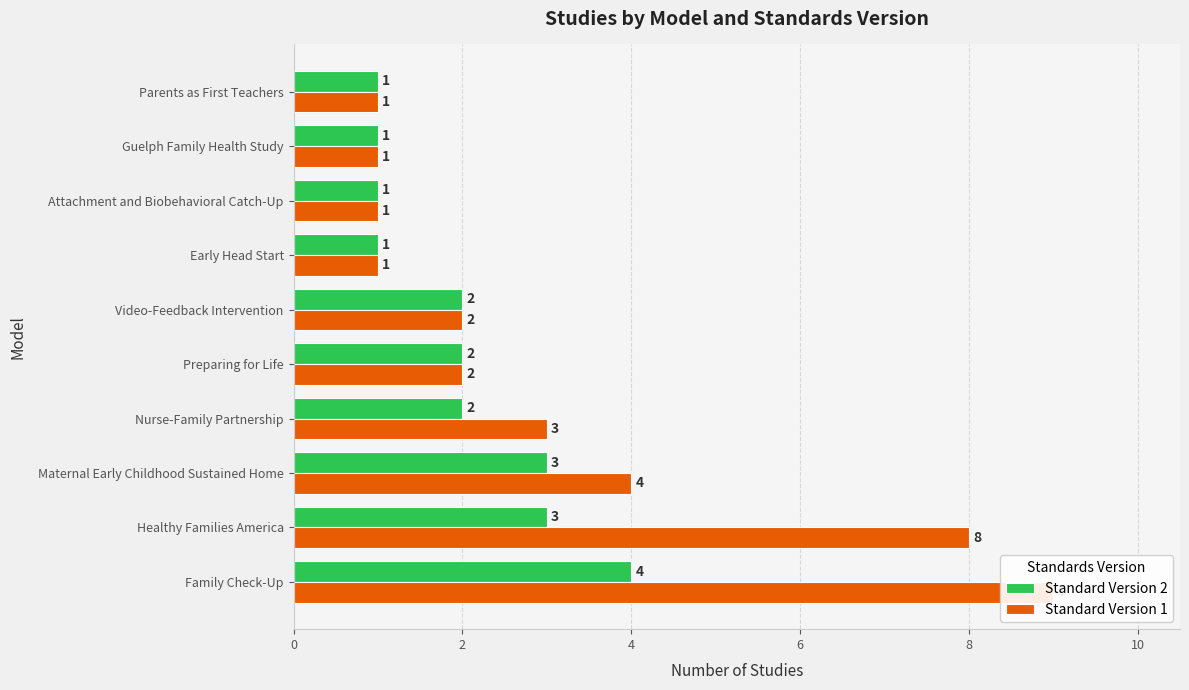

Rank the series by their maximum value, from lowest to highest.

Standard Version 2, Standard Version 1